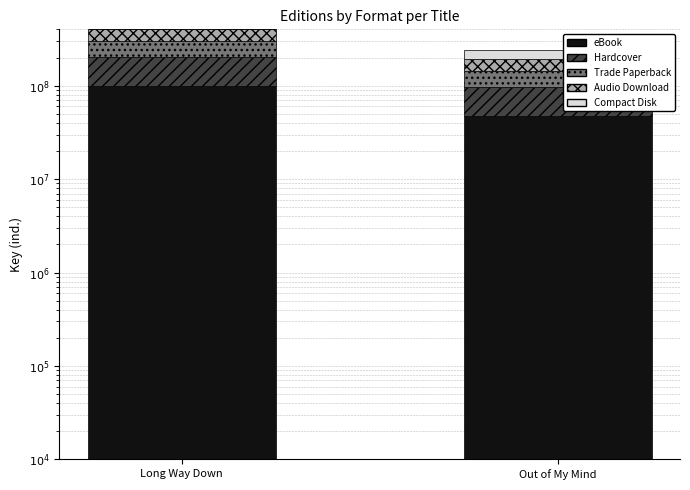

Which has a higher value, Long Way Down or Out of My Mind?

Long Way Down